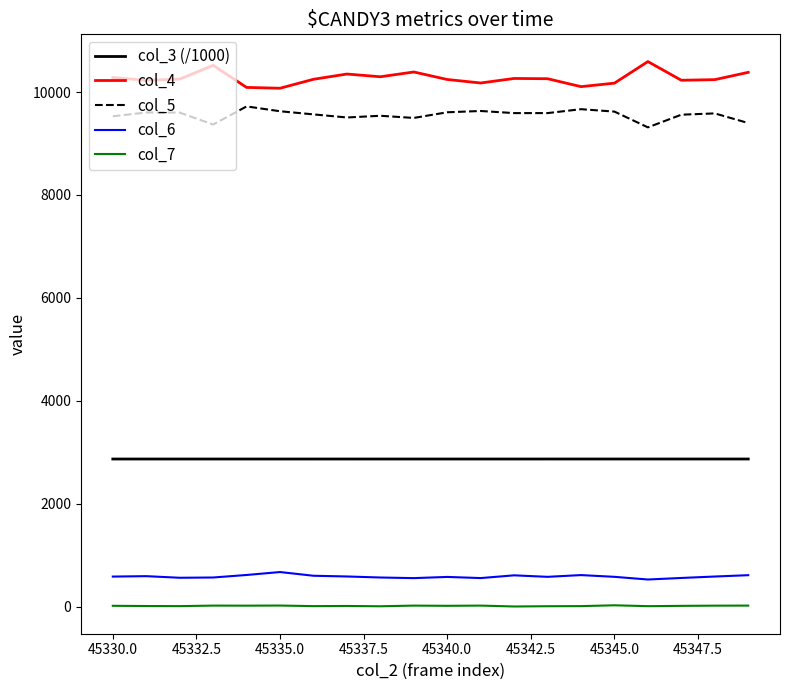

Rank the series by their maximum value, from lowest to highest.

col_7, col_6, col_3 (/1000), col_5, col_4